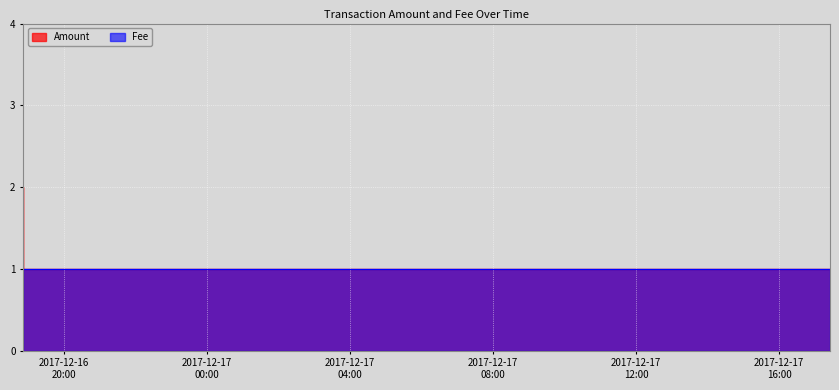

True or false: the data shows 1 at 2017-12-17 16:10:33.

True